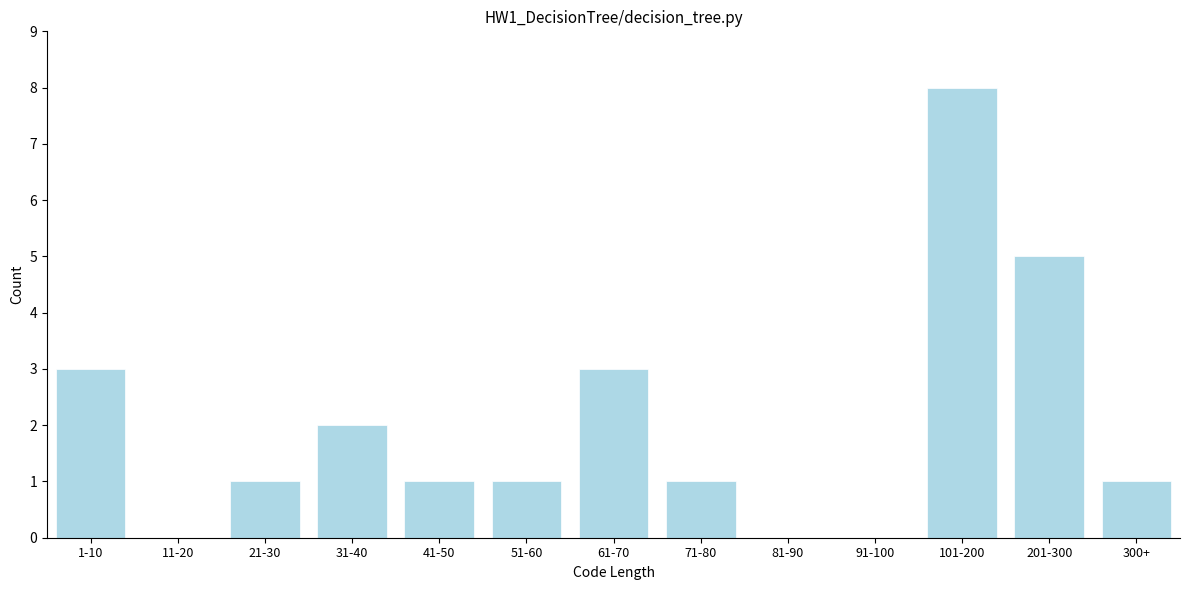

Reading left to right, extract all data points from this chart.

1-10=3	11-20=0	21-30=1	31-40=2	41-50=1	51-60=1	61-70=3	71-80=1	81-90=0	91-100=0	101-200=8	201-300=5	300+=1